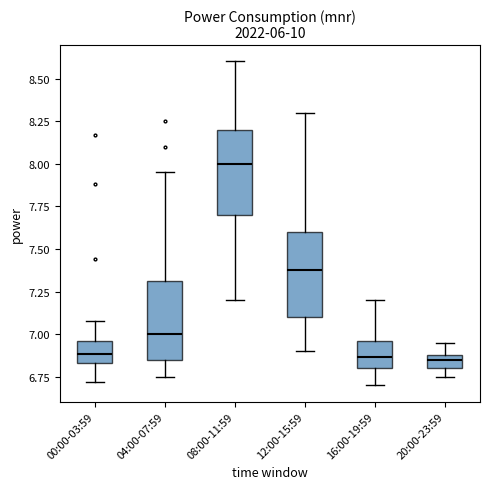

Reading left to right, read every box against the y-axis: the position of its median line, the range the box covers, and the ends of its whiskers. The values are not printed on the chart, so give them approximately, as read against the axis.

00:00-03:59: median 6.90, box 6.85 to 6.95, whiskers 6.70 to 7.10
04:00-07:59: median 7.00, box 6.85 to 7.30, whiskers 6.75 to 7.95
08:00-11:59: median 8.00, box 7.70 to 8.20, whiskers 7.20 to 8.60
12:00-15:59: median 7.40, box 7.10 to 7.60, whiskers 6.90 to 8.30
16:00-19:59: median 6.85, box 6.80 to 6.95, whiskers 6.70 to 7.20
20:00-23:59: median 6.85, box 6.80 to 6.90, whiskers 6.75 to 6.95